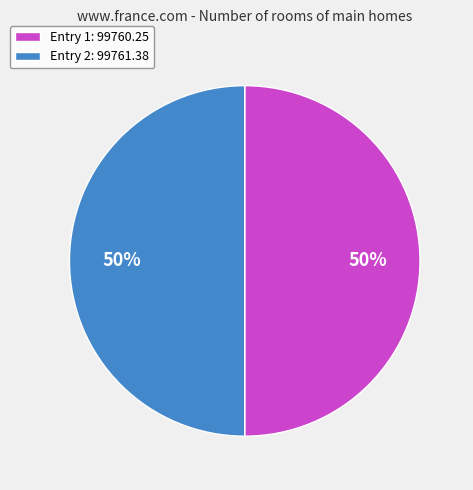

The Entry 2: 99761.38 slice represents 50% of the pie. True or false?

True